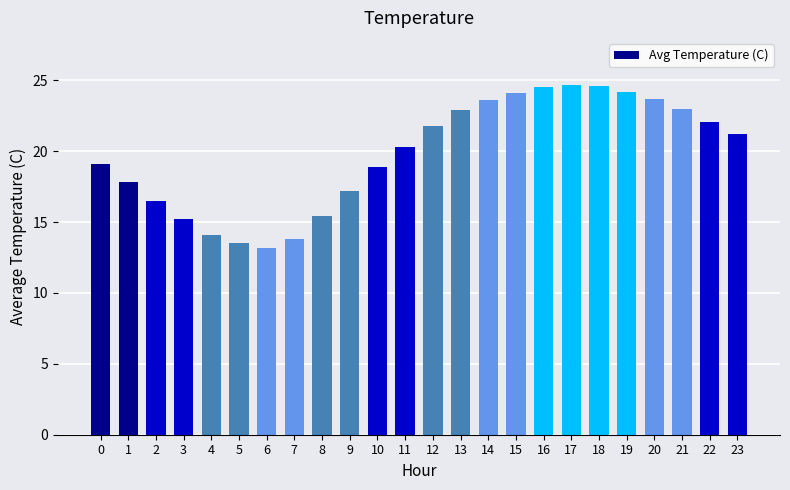

Is it true that the value at 17 is 12.2?

False